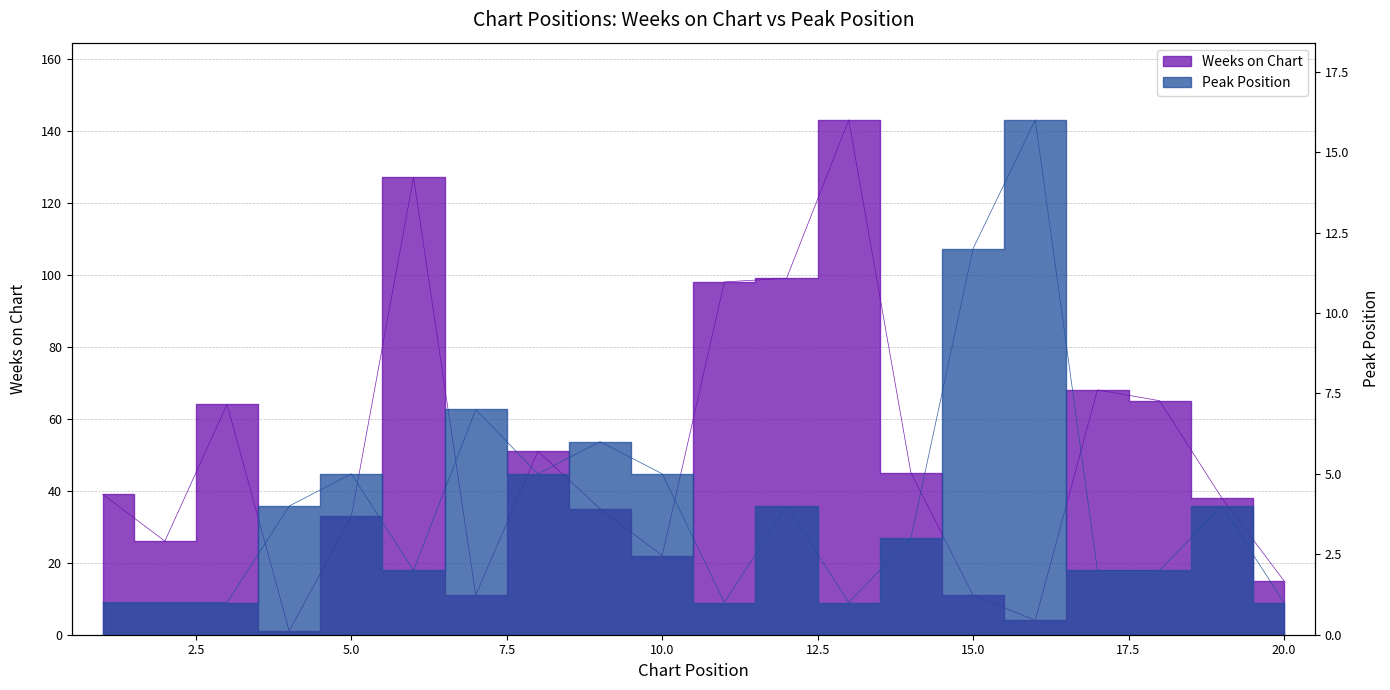

What is the average value of the Weeks on Chart series?

50